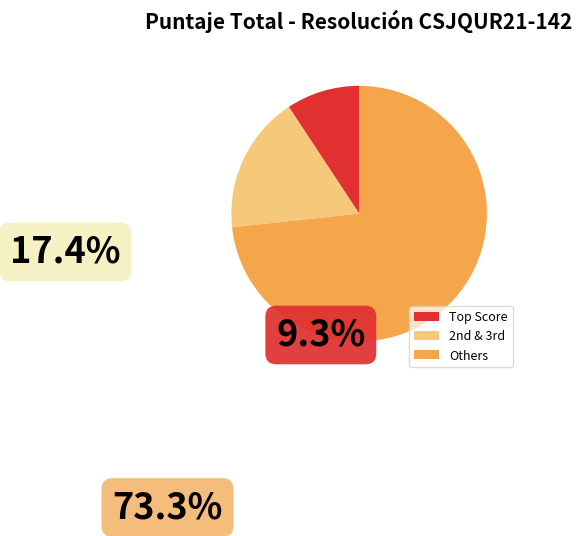

What is the largest slice in the pie chart?

Others